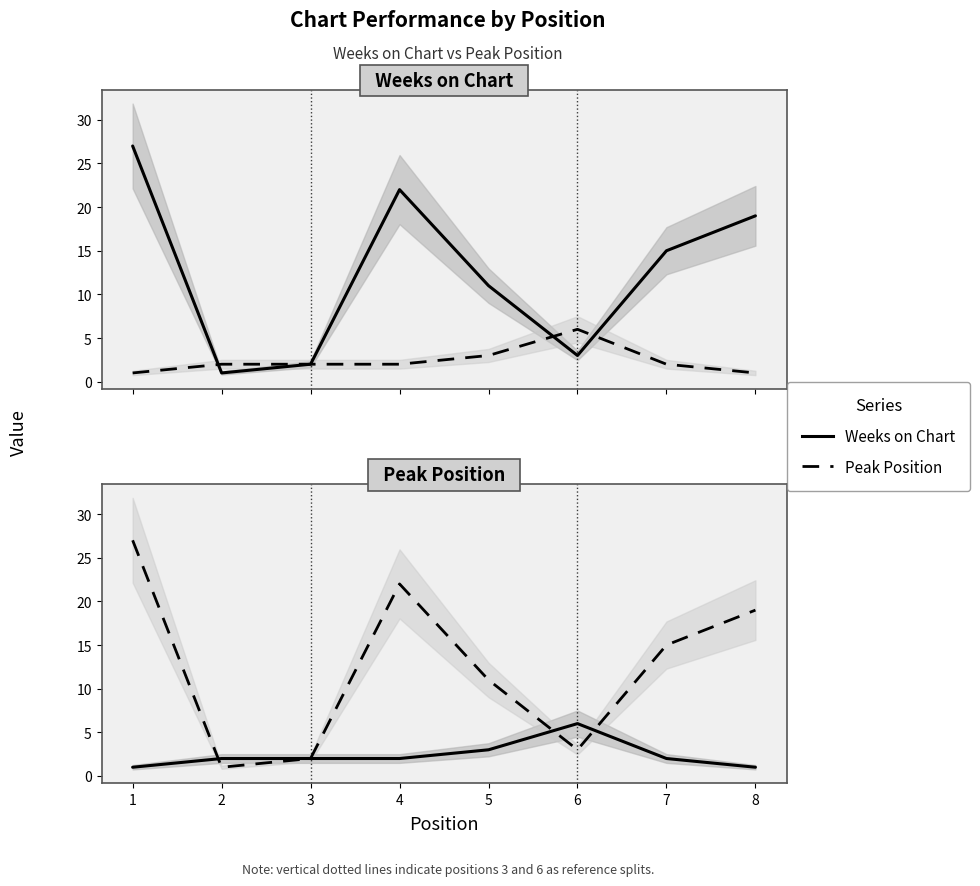

What is the value of the Peak Position point at the 4th from the left?

22